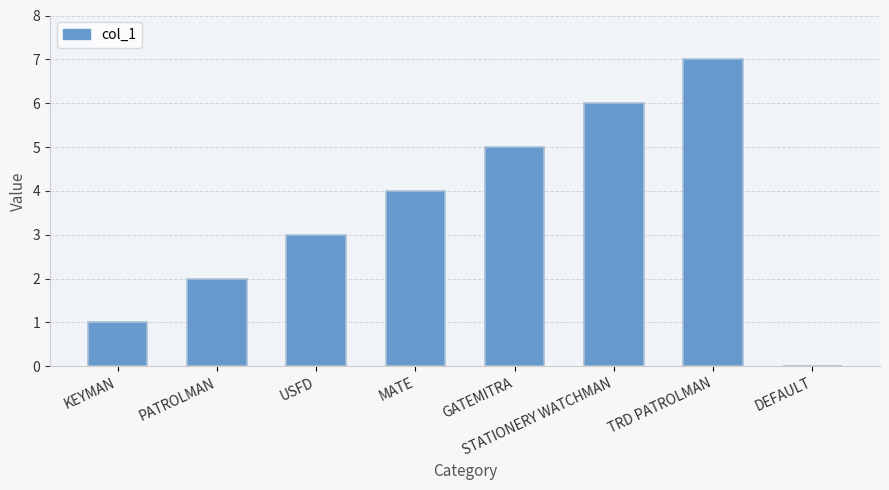

Between KEYMAN and DEFAULT, which is larger?

KEYMAN